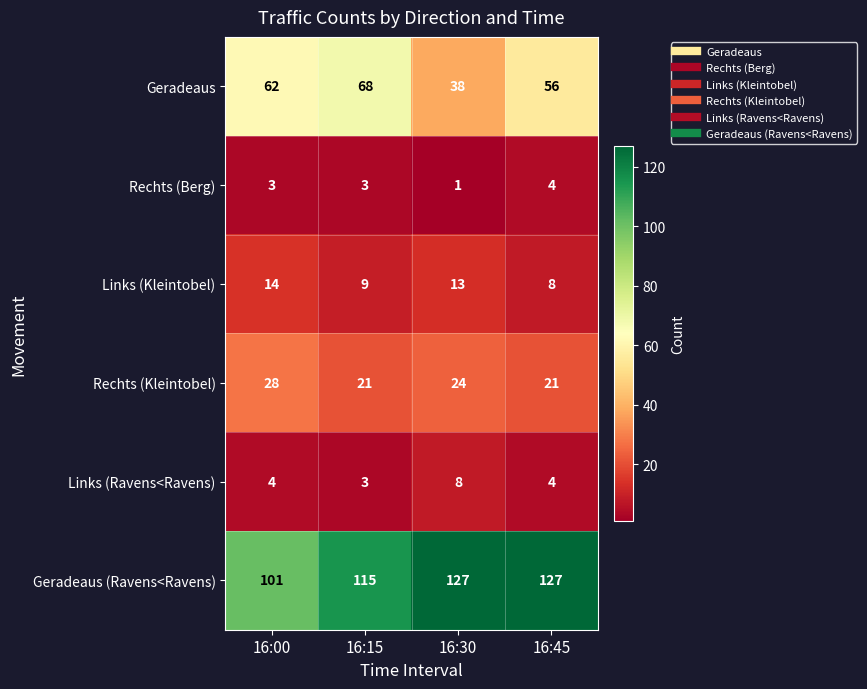

What is the difference between the highest and lowest values at 16:45?

123